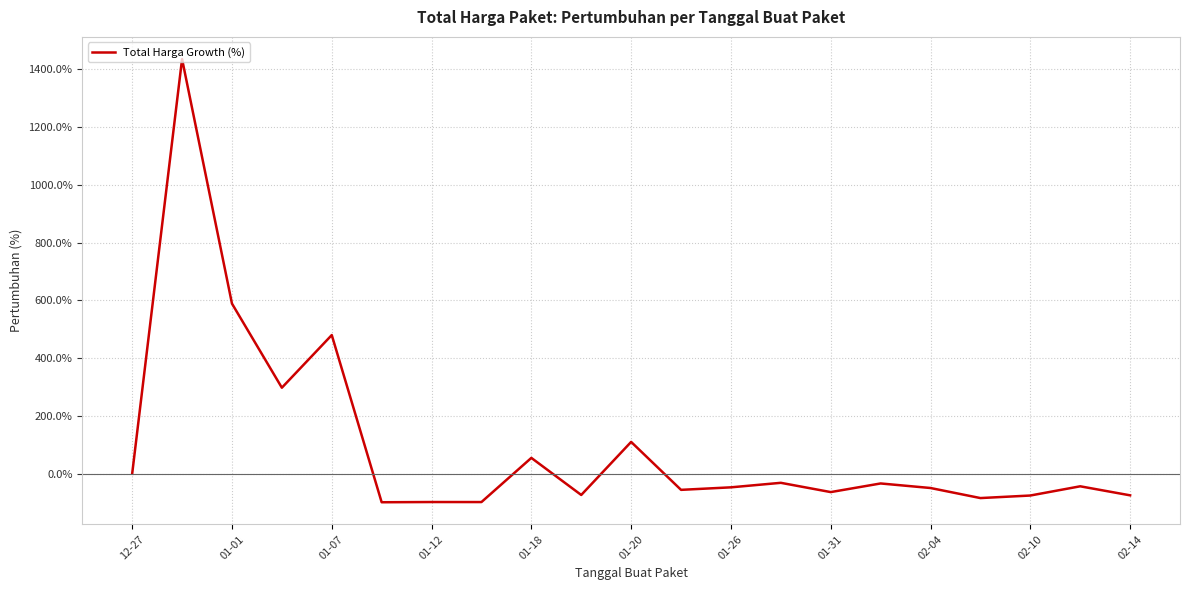

What is the greatest value displayed?

1435.4